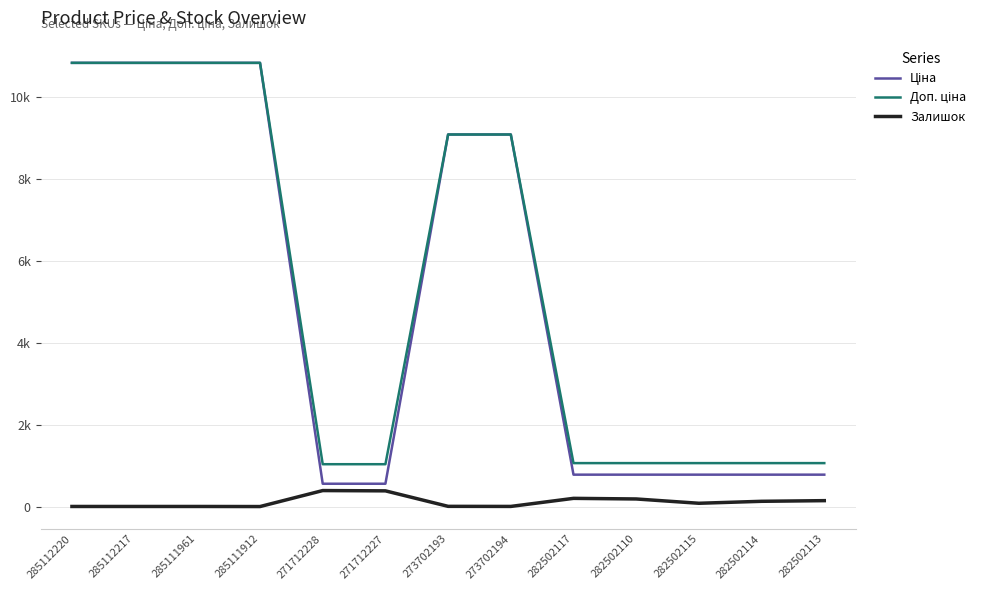

What is the spread (max minus min) of values at 285111912?

10825.1